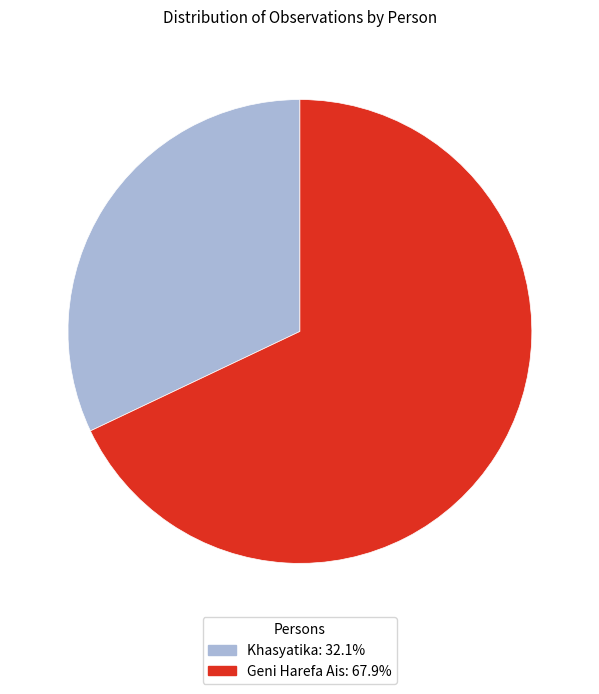

Is the sum of Khasyatika and Geni Harefa Ais greater than half?

Yes